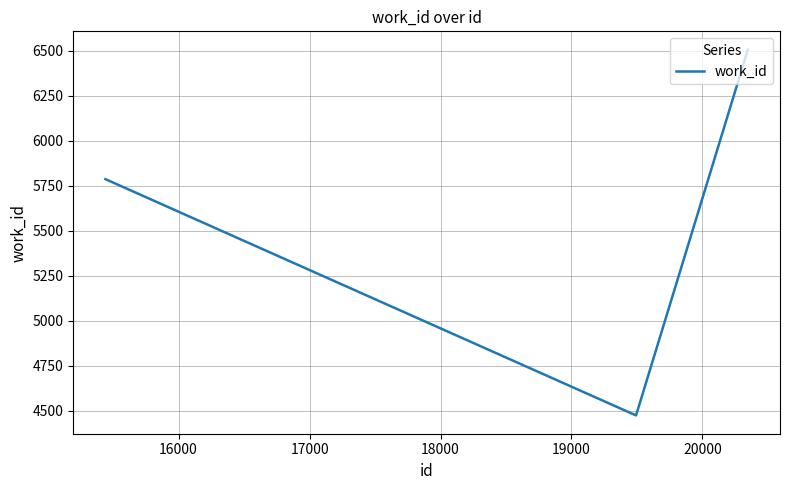

What is the greatest value displayed?

6506